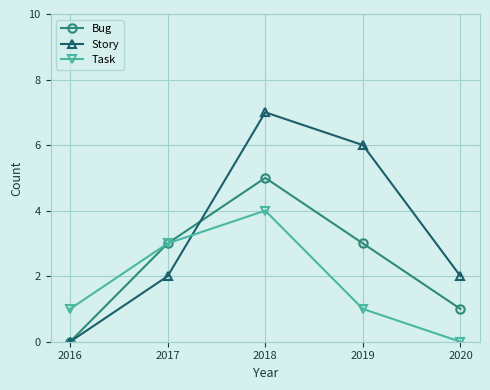

What are all the series names shown in the legend?

Bug, Story, Task